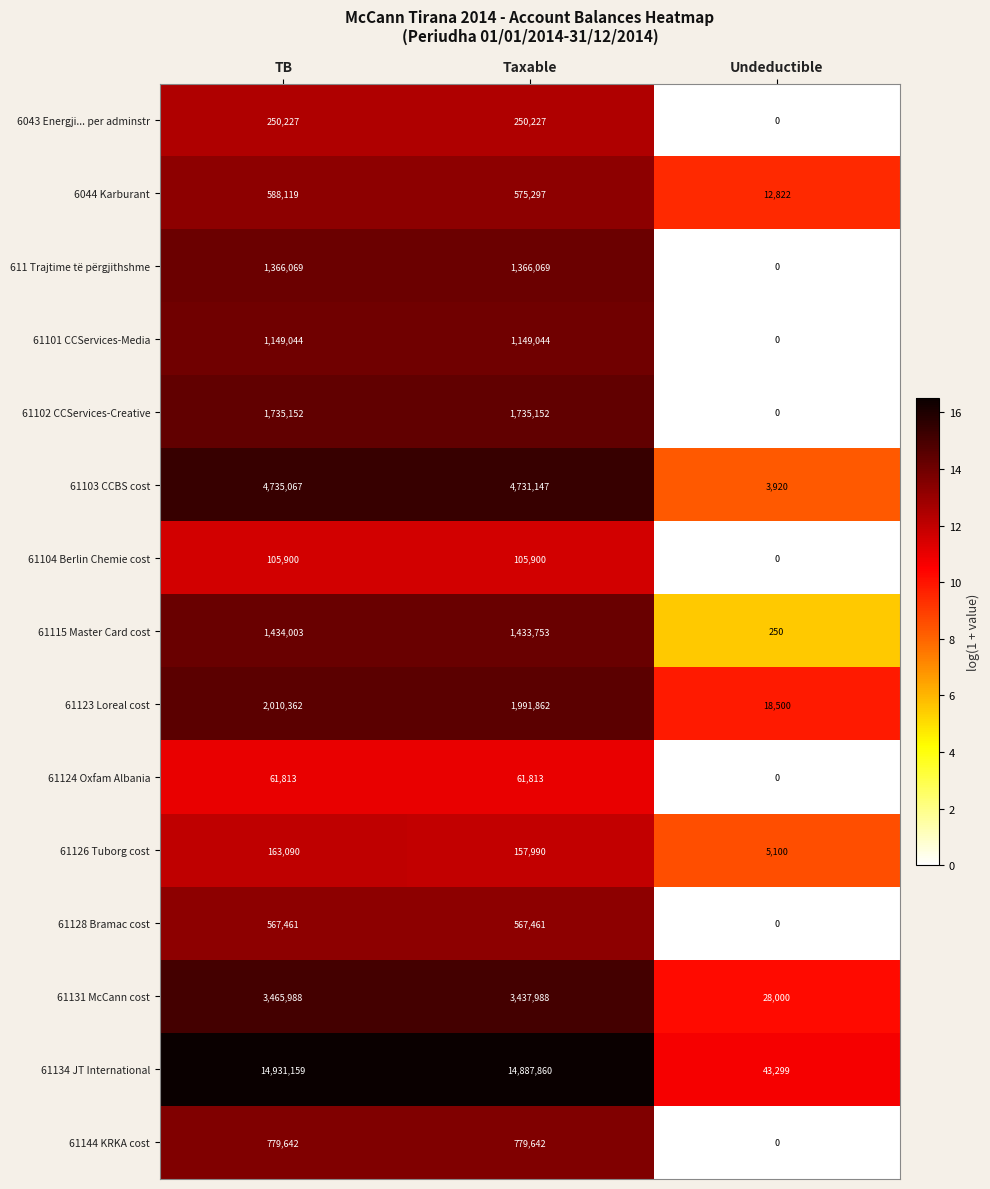

At which category is the sum across all series the highest?

TB